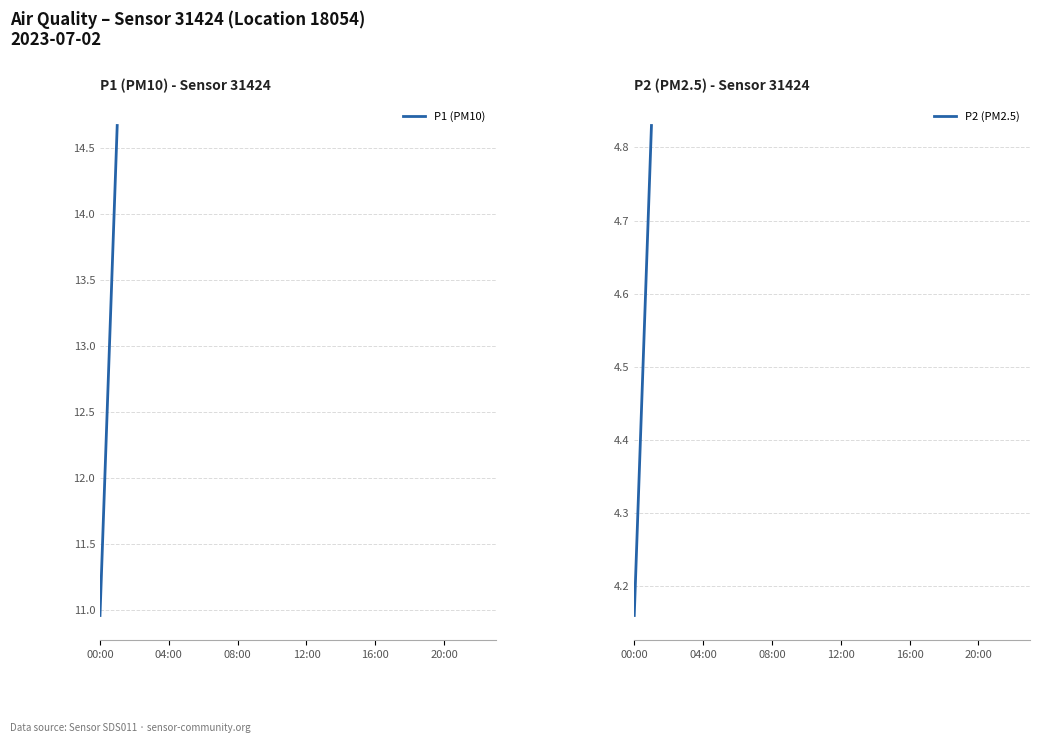

Reading left to right, extract all data points from this chart.

P1 (PM10): 11.0	14.7
P2 (PM2.5): 4.2	4.8